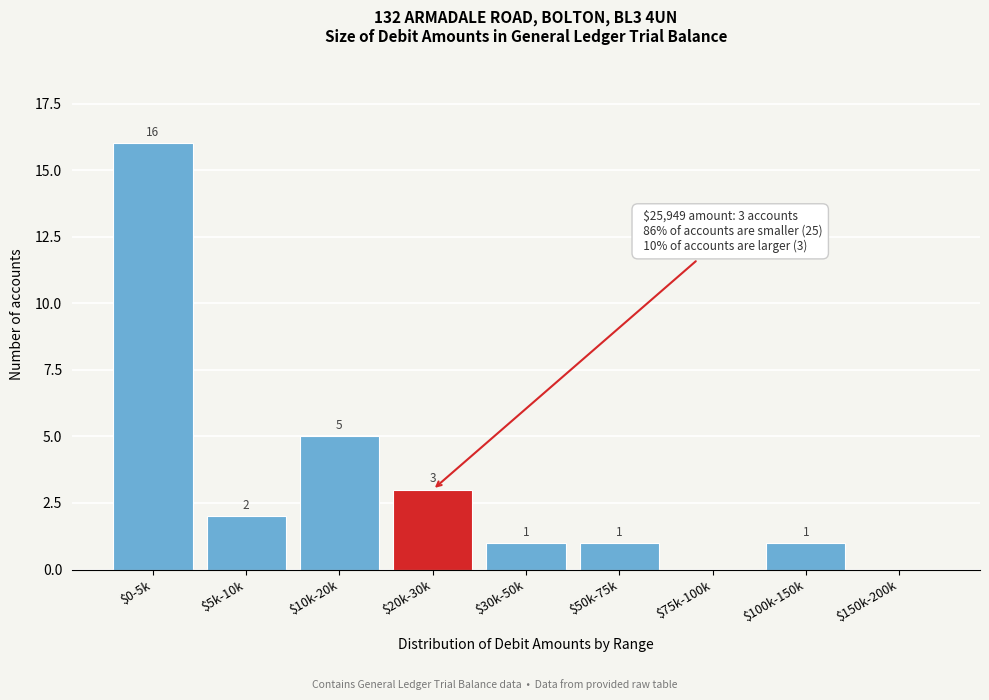

What is the sum of all values?

29